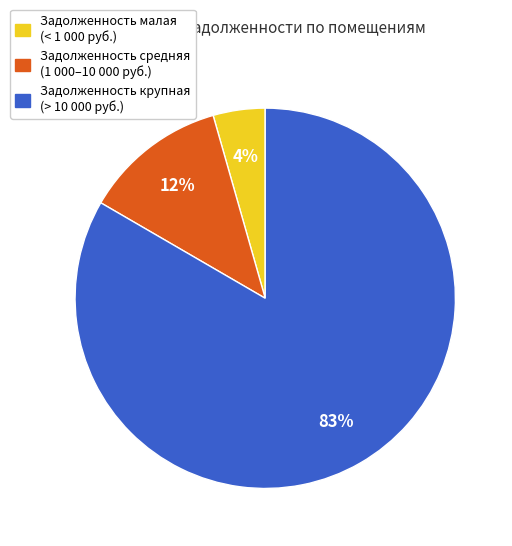

To the nearest percent, what is the average slice percentage?

33%